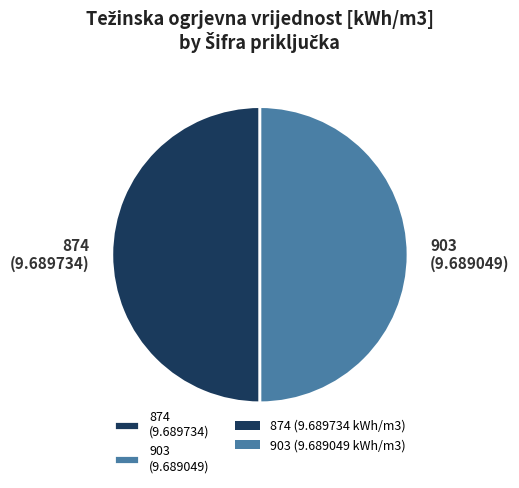

The 874 (9.689734) slice represents 40% of the pie. True or false?

False